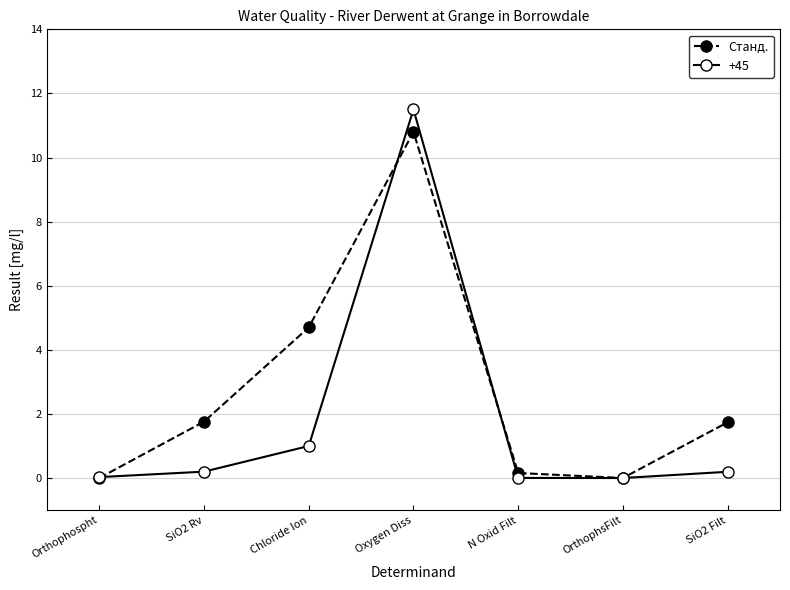

How many distinct data groups are displayed?

2